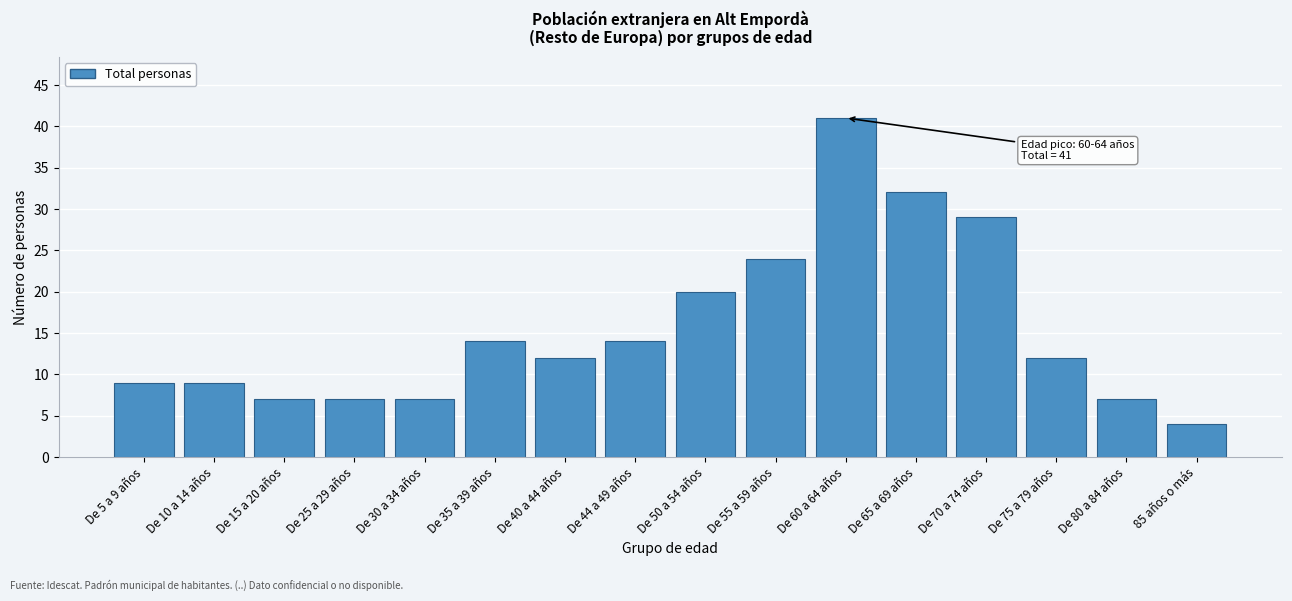

Reading right to left, what are all the values shown in this chart?

4	7	12	29	32	41	24	20	14	12	14	7	7	7	9	9